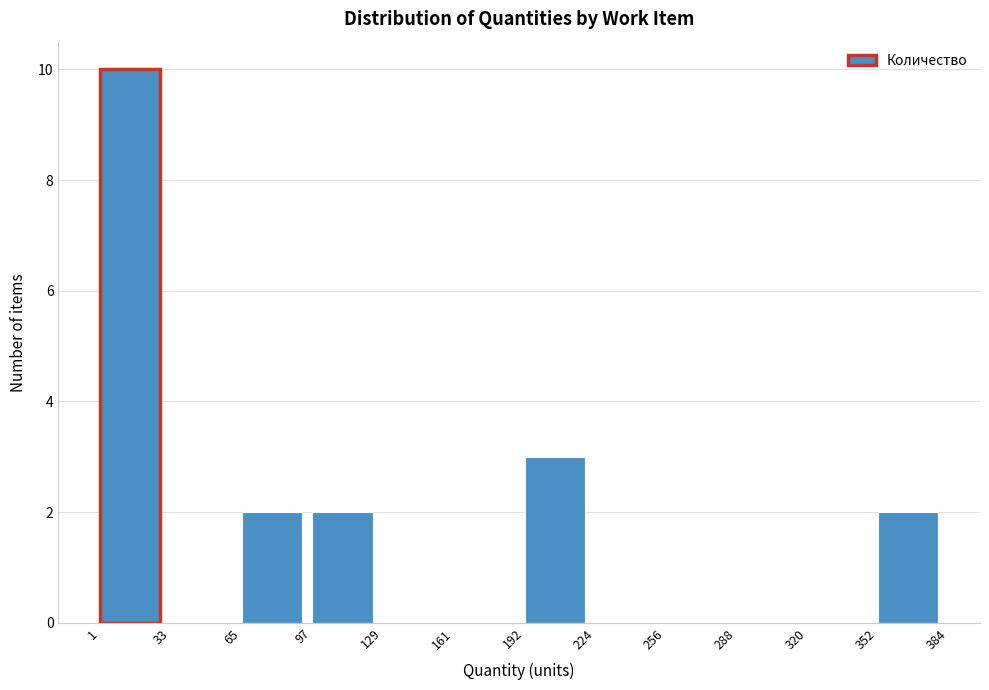

Reading left to right, list every bar in this chart as the range it spans on the x-axis followed by its height. The values are not printed on the chart, so give them approximately, as read against the axis.

1 to 33: 10
33 to 65: 0
65 to 97: 2
97 to 129: 2
129 to 161: 0
161 to 192: 0
192 to 224: 3
224 to 256: 0
256 to 288: 0
288 to 320: 0
320 to 352: 0
352 to 384: 2